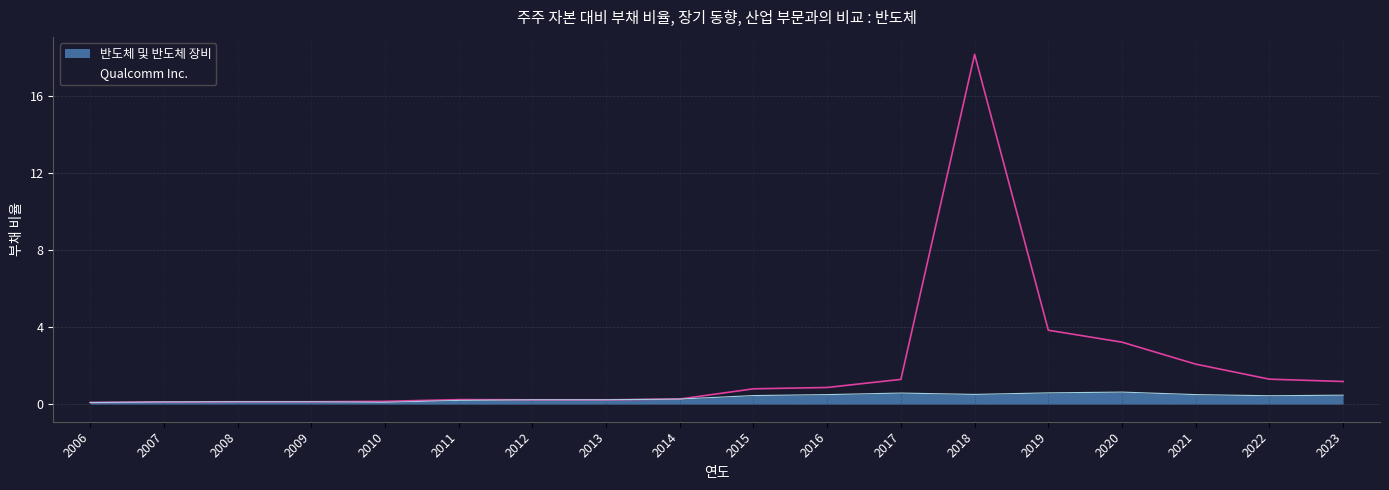

In 반도체 및 반도체 장비, how many points are lower than both neighbors (excluding endpoints)?

3